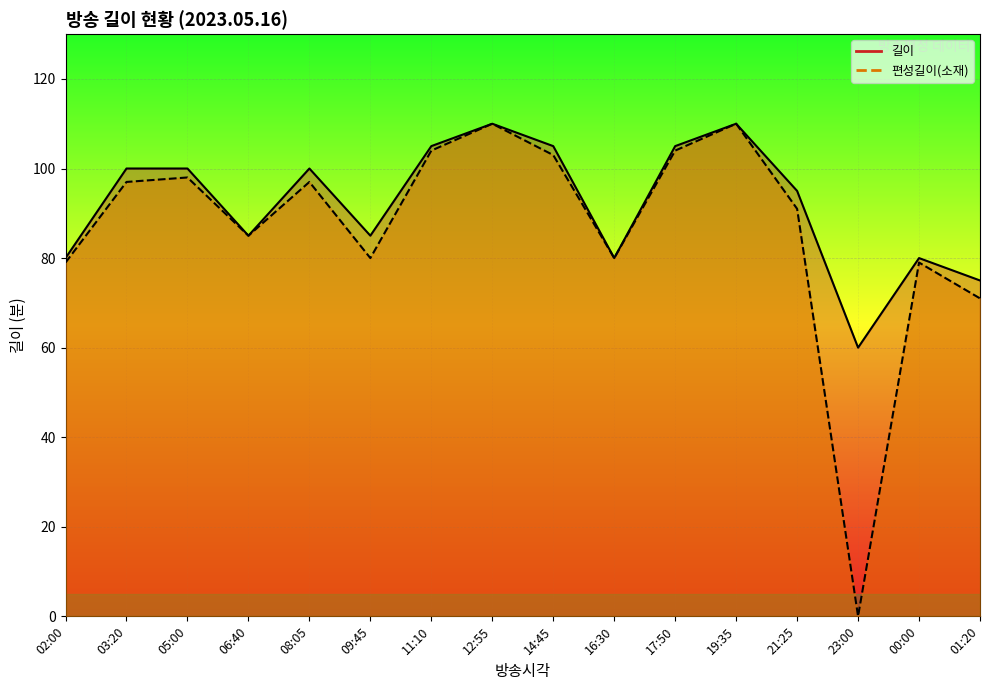

How many values in the 편성길이(소재) series are below 97?

8